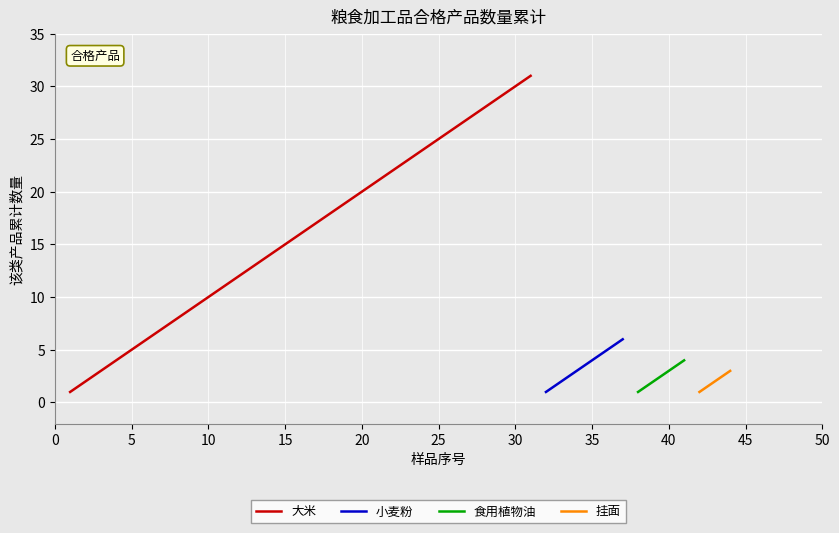

The 大米 series shows 20 at 20. True or false?

True